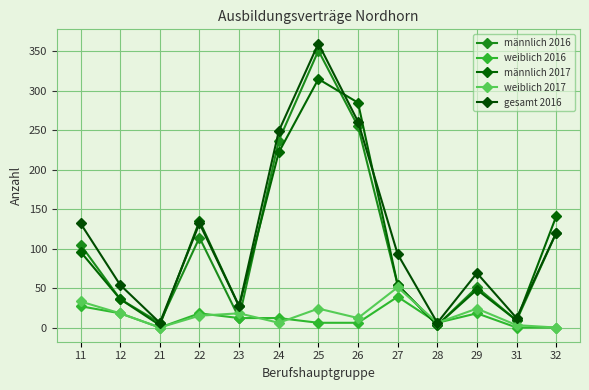

What is the difference between the weiblich 2017 values at 32 and 29?

24